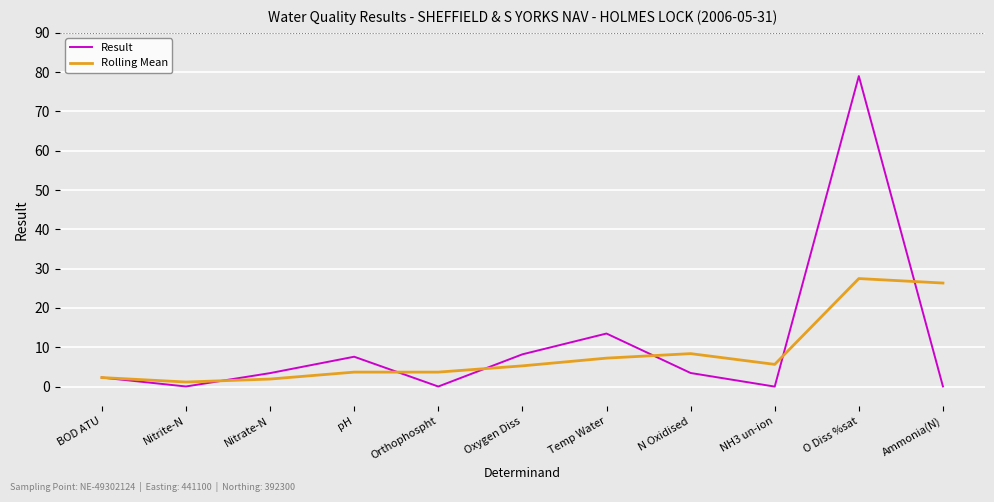

What are all the series names shown in the legend?

Result, Rolling Mean